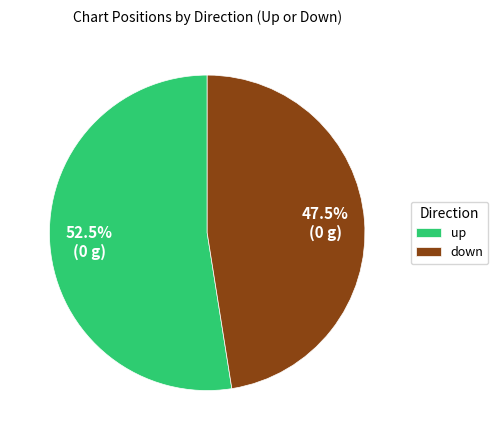

What percentage is NOT represented by up?

47.5%